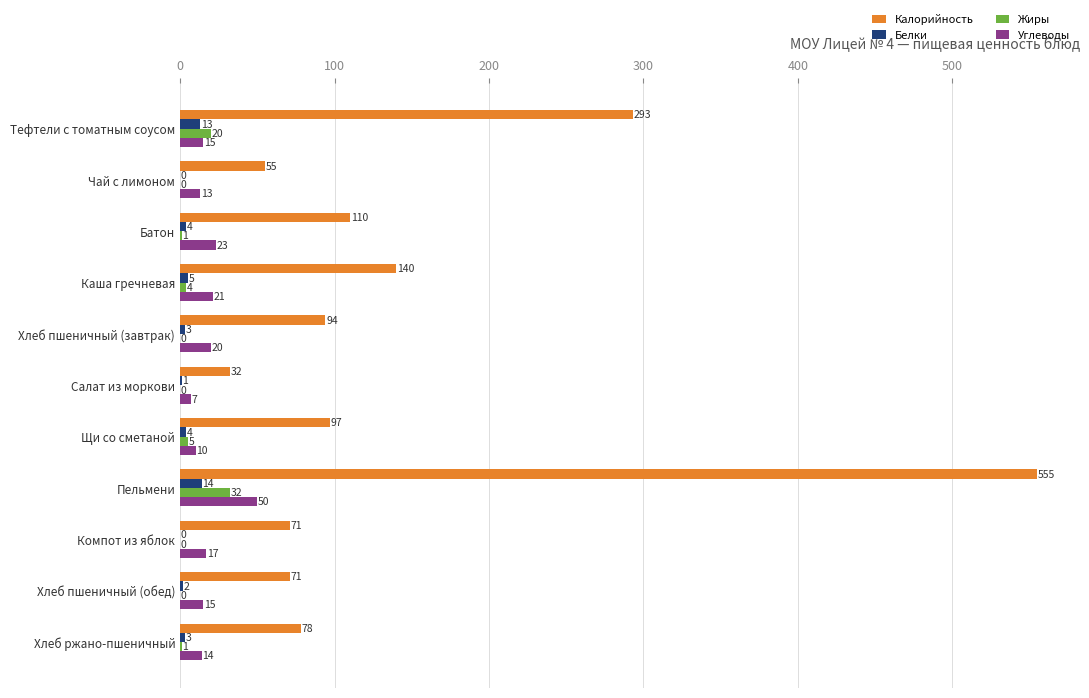

At which label is Углеводы closest to 28?

Батон